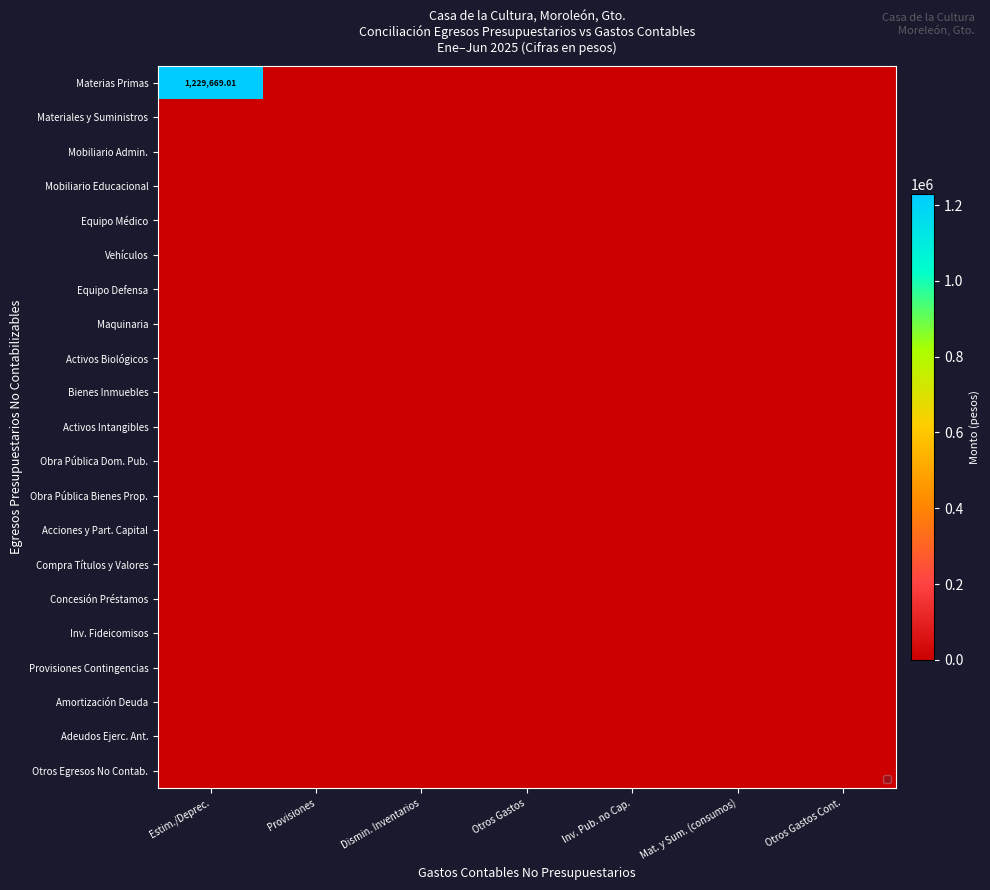

Rank the categories by Concesión Préstamos value from lowest to highest.

Estim./Deprec., Provisiones, Dismin. Inventarios, Otros Gastos, Inv. Pub. no Cap., Mat. y Sum. (consumos), Otros Gastos Cont.